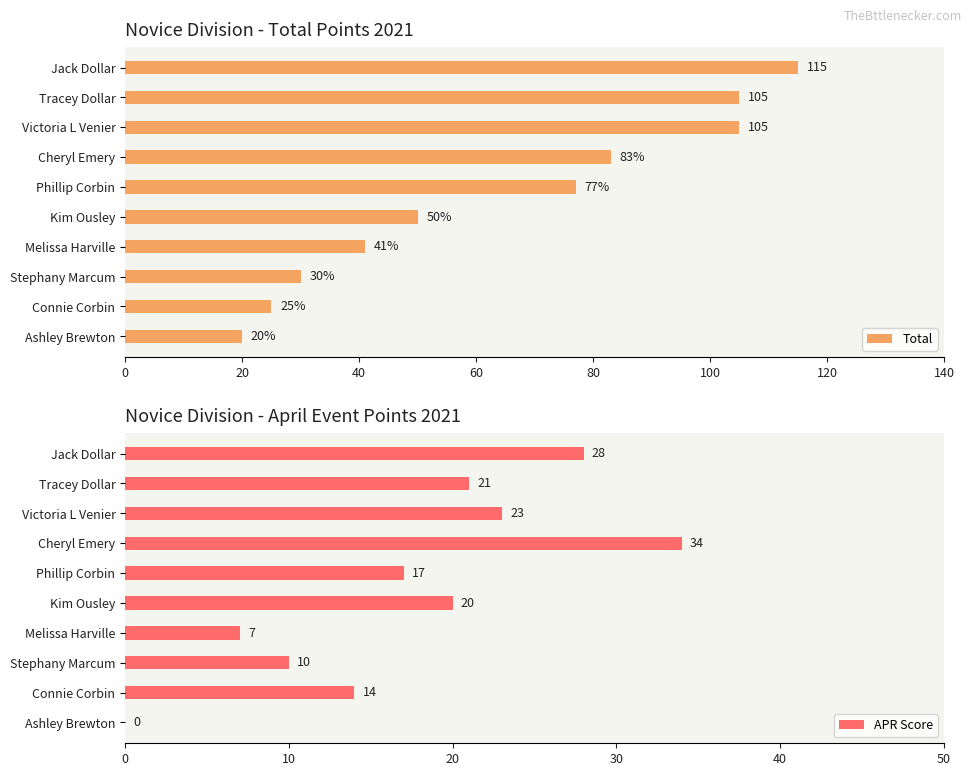

What is the value of the Total bar at the 2nd from the left?

105